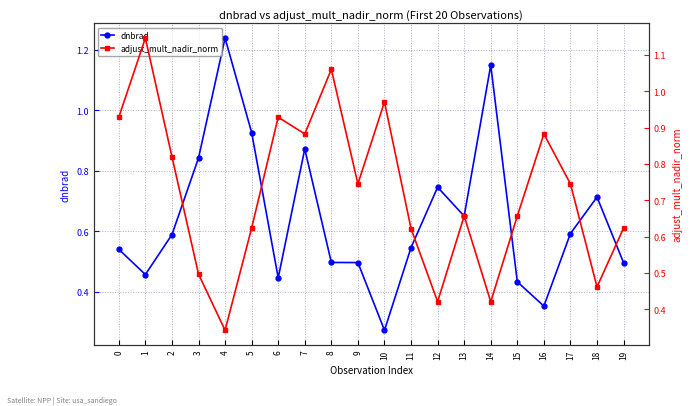

Reading left to right, list all the values displayed in this chart.

dnbrad: 0.5	0.5	0.6	0.8	1.2	0.9	0.4	0.9	0.5	0.5	0.3	0.5	0.7	0.7	1.1	0.4	0.4	0.6	0.7	0.5
adjust_mult_nadir_norm: 0.9	1.1	0.8	0.5	0.3	0.6	0.9	0.9	1.1	0.7	1.0	0.6	0.4	0.7	0.4	0.7	0.9	0.7	0.5	0.6